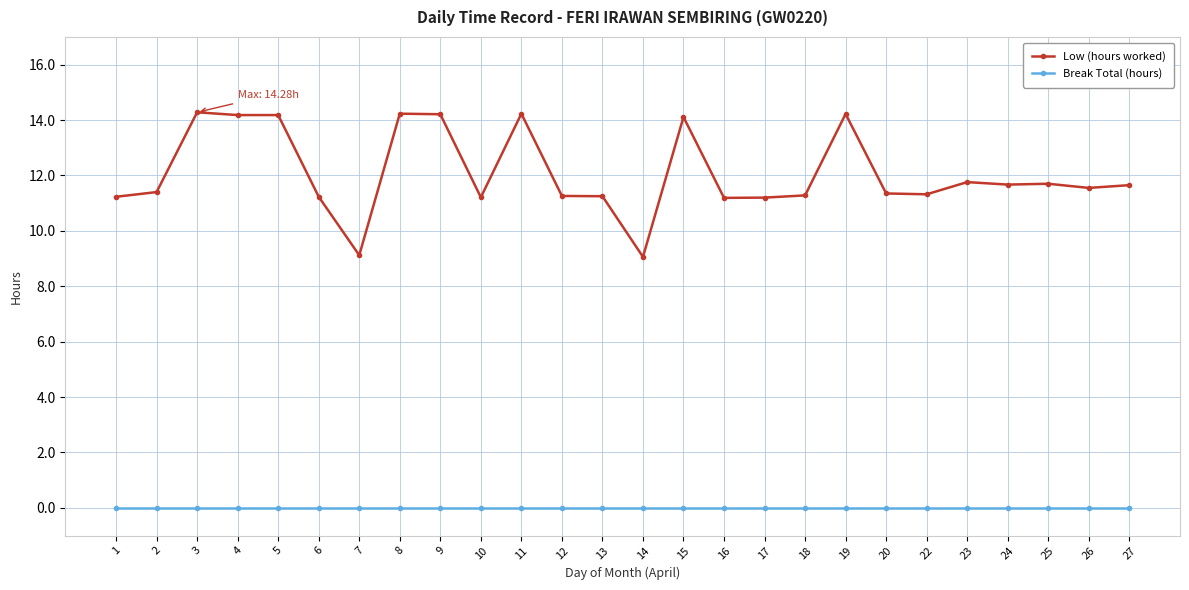

True or false: Low (hours worked) has more than 2 interior local peaks.

True